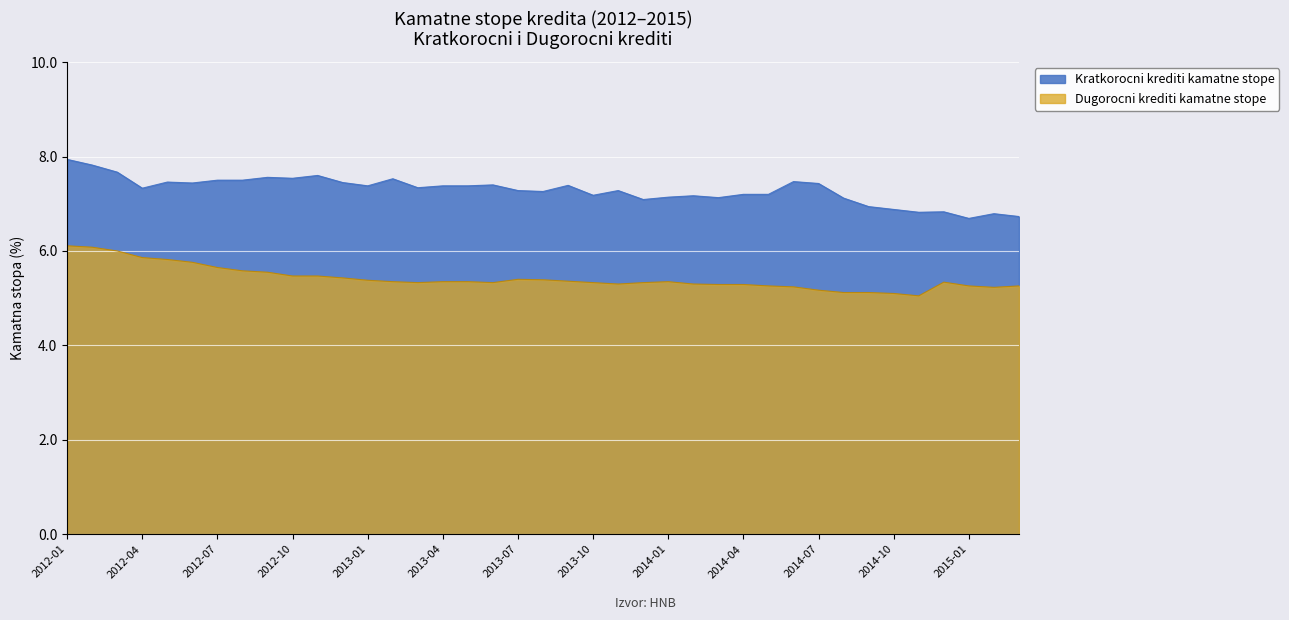

What is the difference between the maximum and minimum values in the Kratkorocni krediti kamatne stope series?

1.1